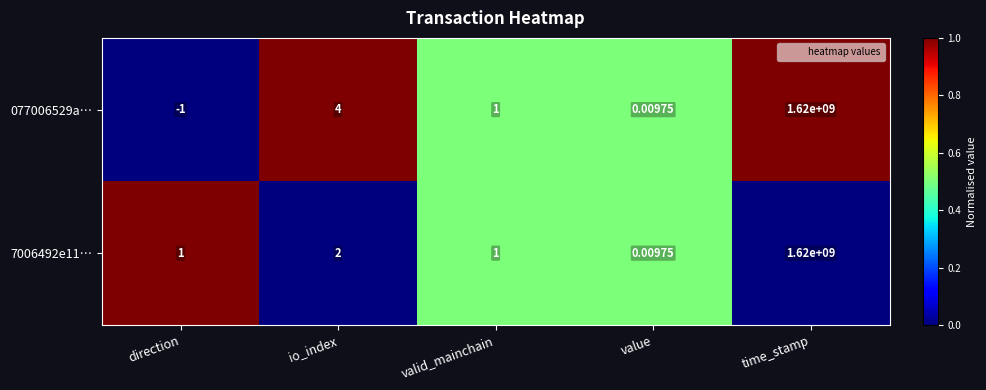

Is the value of 077006529a… at direction greater than the value of 7006492e11… at valid_mainchain?

No